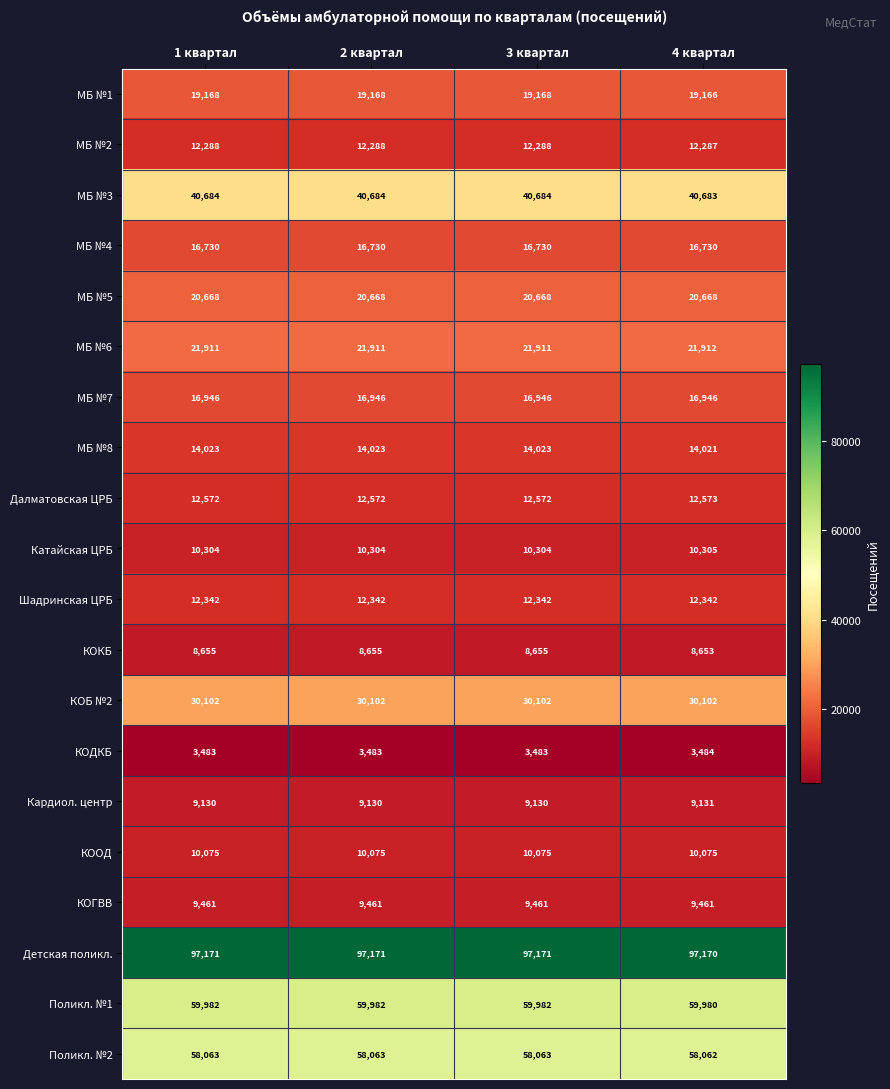

What is the sum of all МБ №3 values?

162735